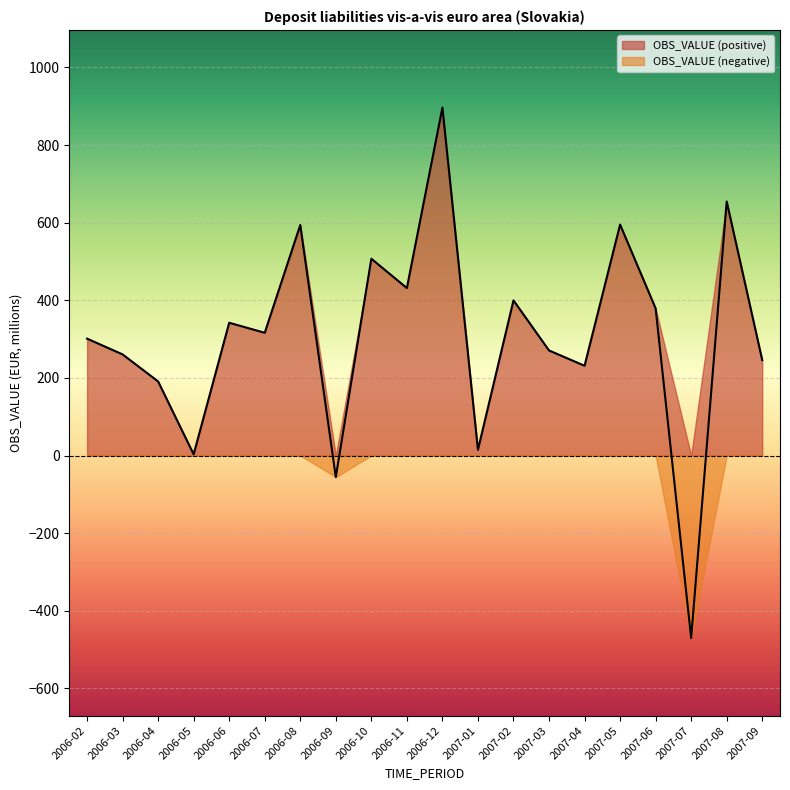

Reading right to left, extract all data points from this chart.

2007-09=245.9	2007-08=654.6	2007-07=-470.2	2007-06=379.1	2007-05=595.0	2007-04=231.3	2007-03=270.7	2007-02=399.8	2007-01=14.9	2006-12=896.5	2006-11=431.5	2006-10=507.1	2006-09=-55.5	2006-08=594.0	2006-07=316.3	2006-06=342.1	2006-05=3.1	2006-04=190.9	2006-03=260.6	2006-02=301.2